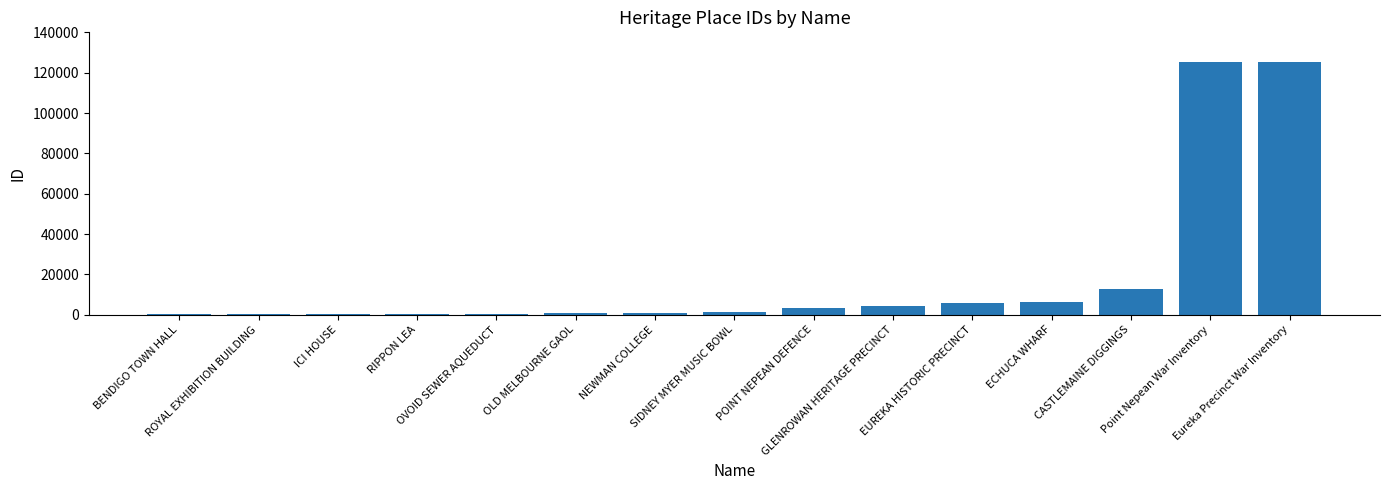

Read the value at GLENROWAN HERITAGE PRECINCT.

4073